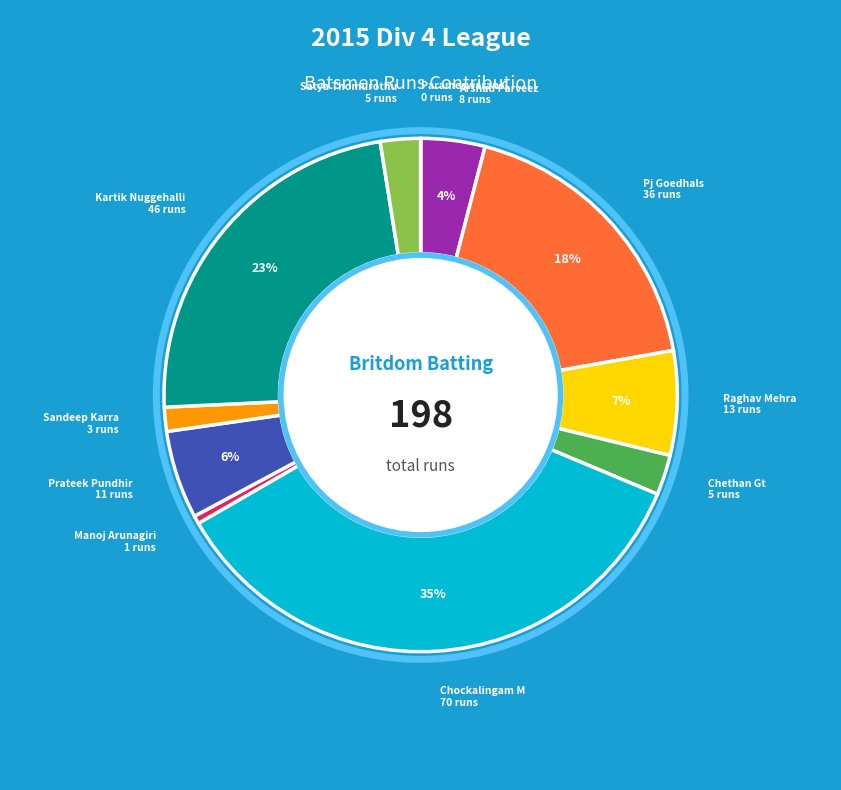

To the nearest percent, what is the average slice percentage?

9%